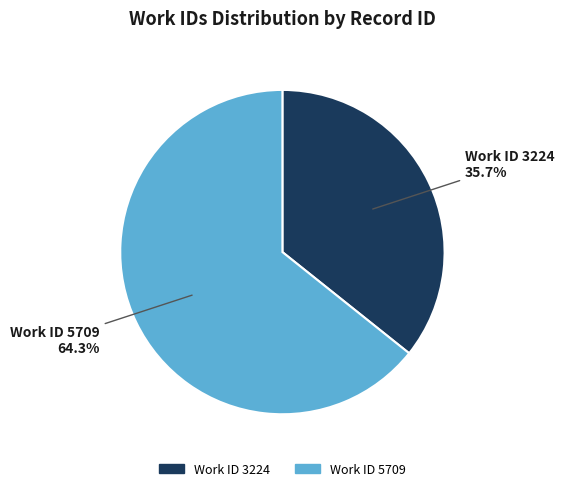

How many slices are in this pie chart?

2